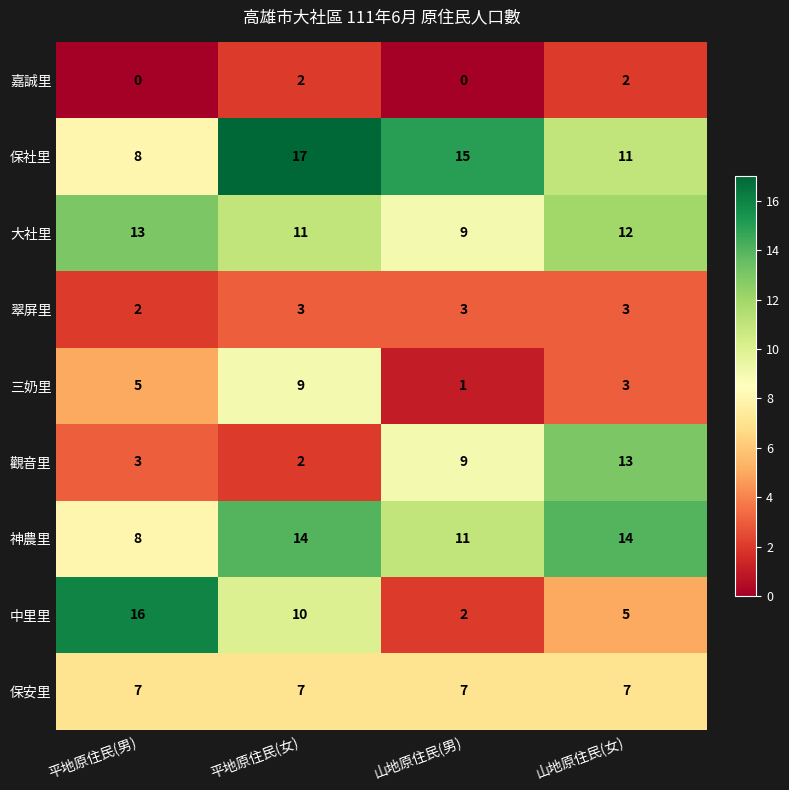

What is the difference between the maximum and minimum values in the 觀音里 series?

11